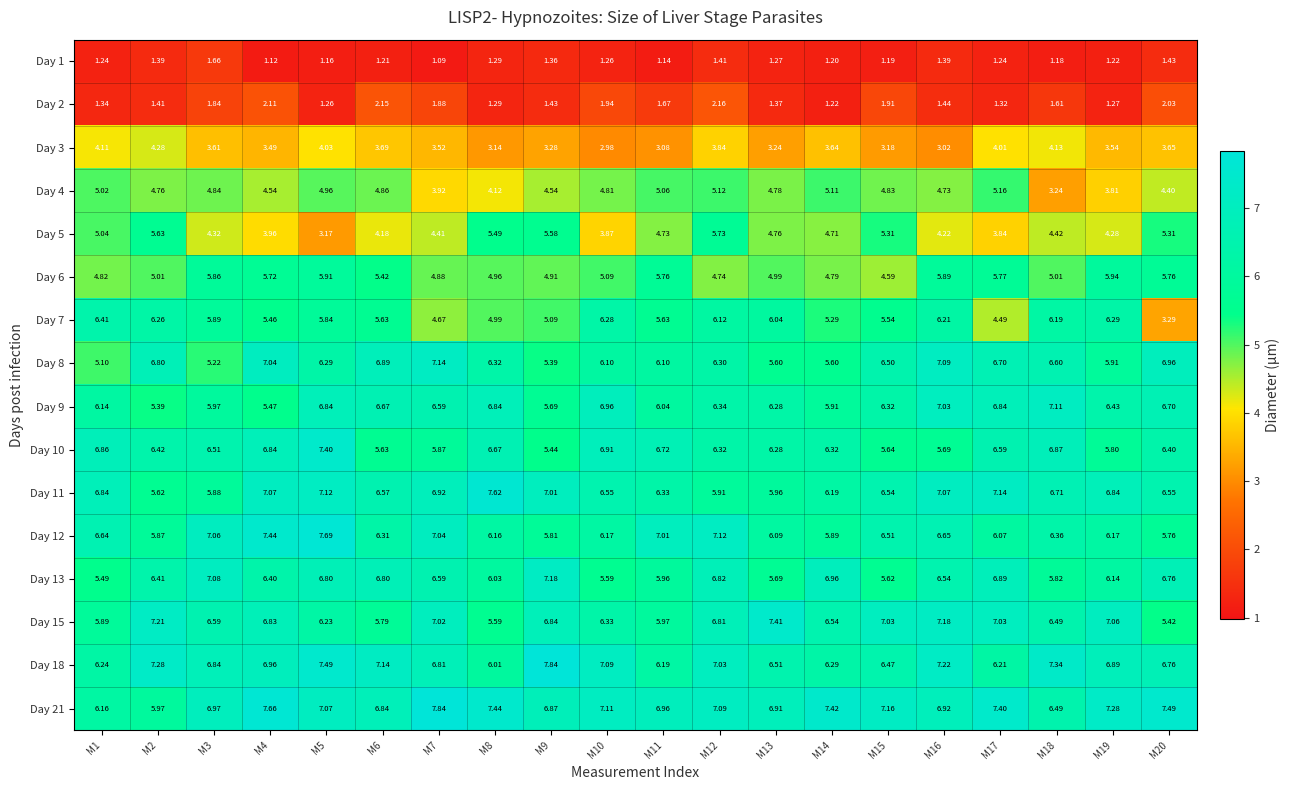

Which has a higher value, M10 or M19?

M10